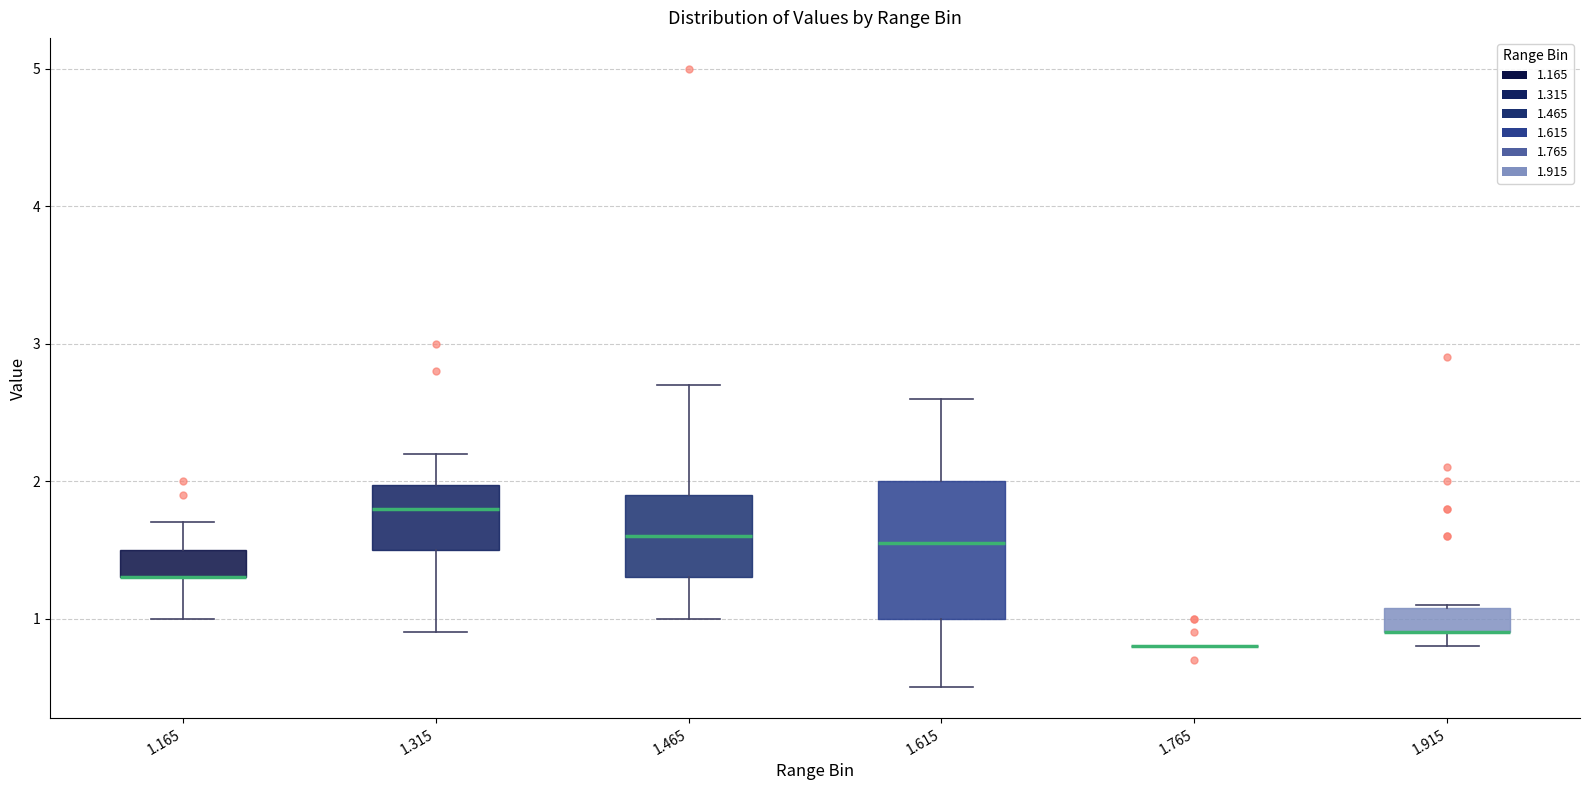

Reading left to right, read every box against the y-axis: the position of its median line, the range the box covers, and the ends of its whiskers. The values are not printed on the chart, so give them approximately, as read against the axis.

1.165: median 1.3 (drawn on the box's lower edge), box 1.3 to 1.5, whiskers 1.0 to 1.7
1.315: median 1.8, box 1.5 to 2.0, whiskers 0.9 to 2.2
1.465: median 1.6, box 1.3 to 1.9, whiskers 1.0 to 2.7
1.615: median 1.6, box 1.0 to 2.0, whiskers 0.5 to 2.6
1.765: box collapsed to a line at 0.8, whiskers 0.8 to 0.8
1.915: median 0.9 (drawn on the box's lower edge), box 0.9 to 1.1, whiskers 0.8 to 1.1